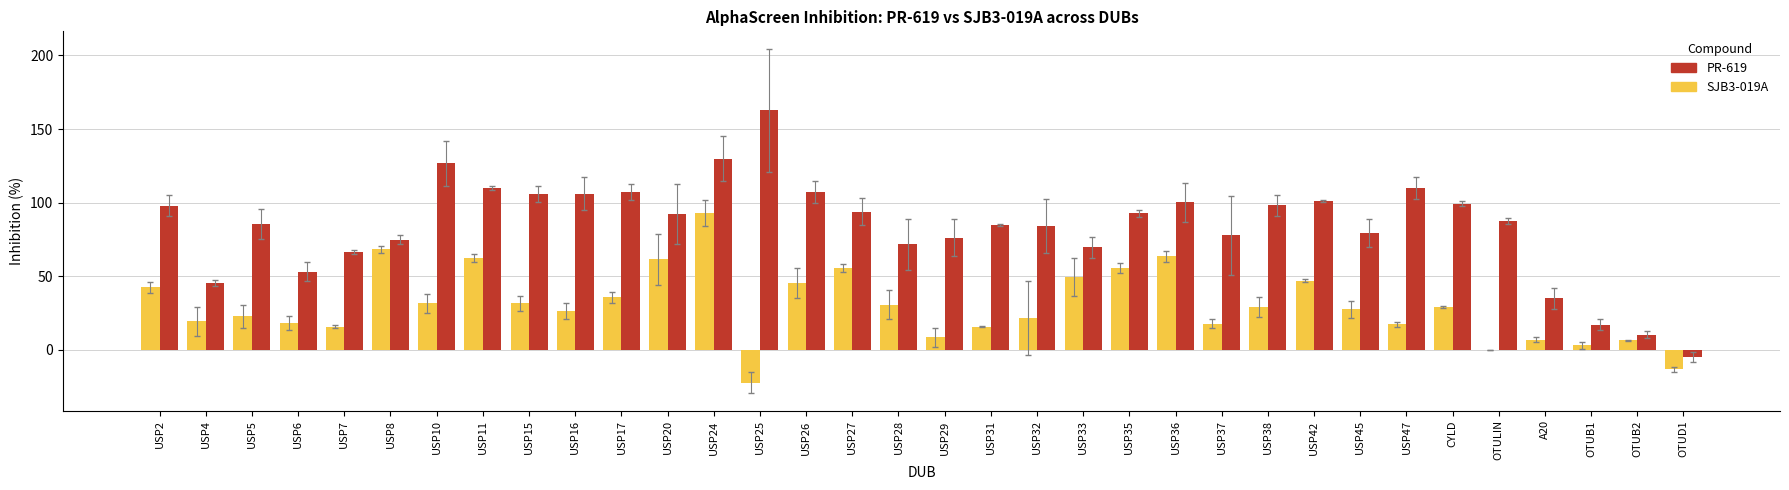

Are the bars horizontal?

No